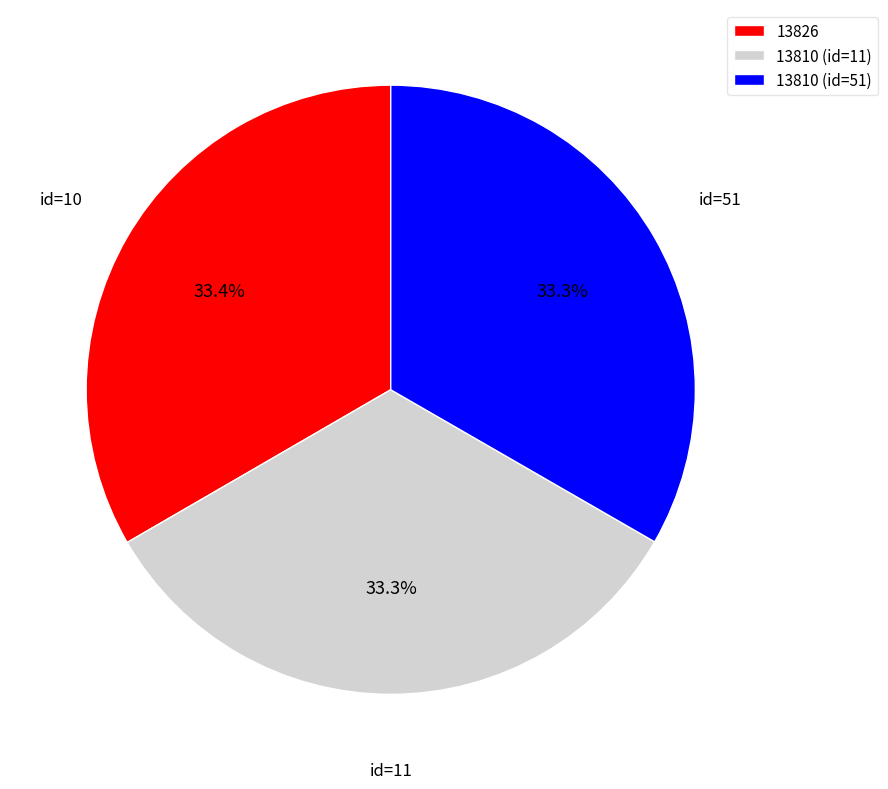

Do 13810 (id=11) and 13810 (id=51) together represent more than half of the pie?

Yes